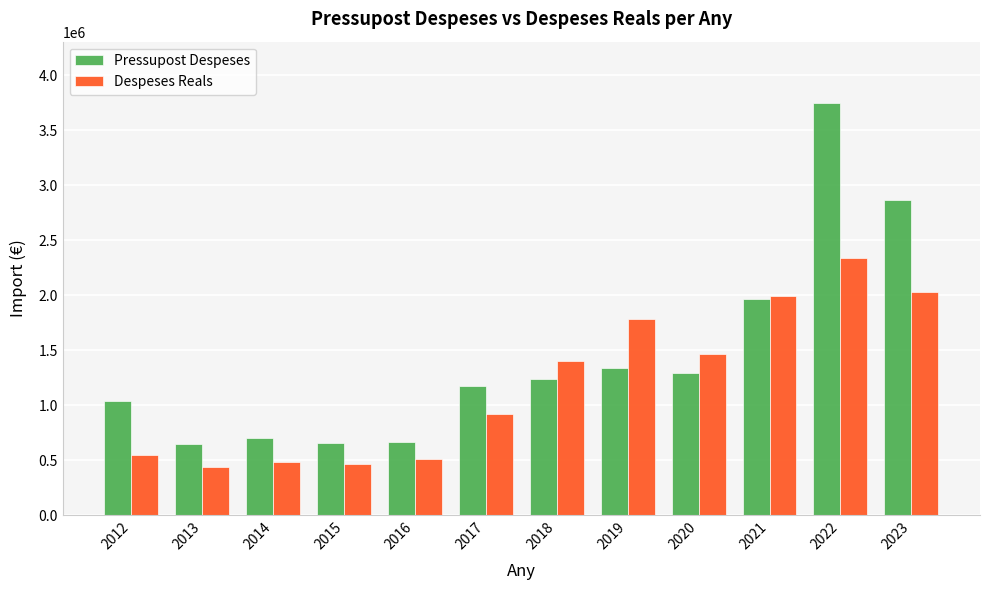

What are all the series names shown in the legend?

Pressupost Despeses, Despeses Reals